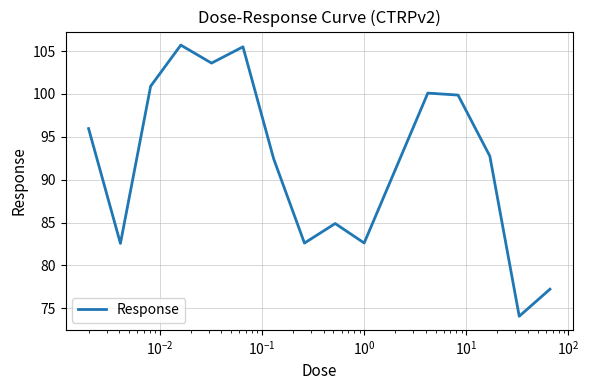

What is the maximum value shown in the chart?

105.7